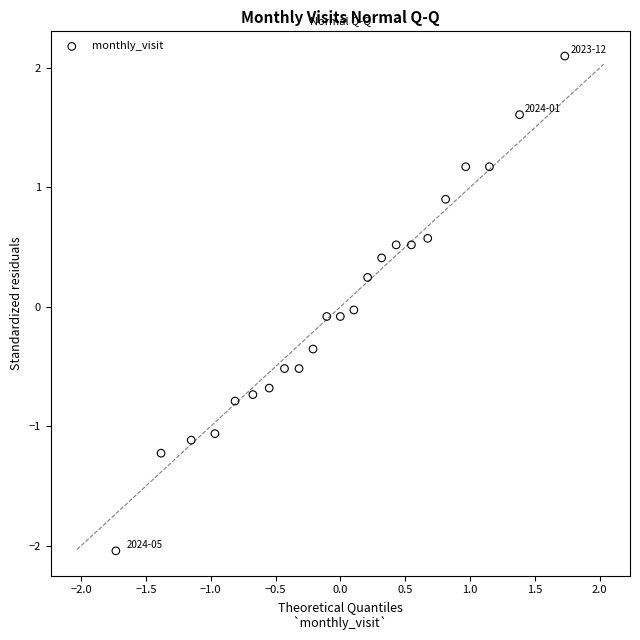

What is the range of Y values (max minus min)?

4.1